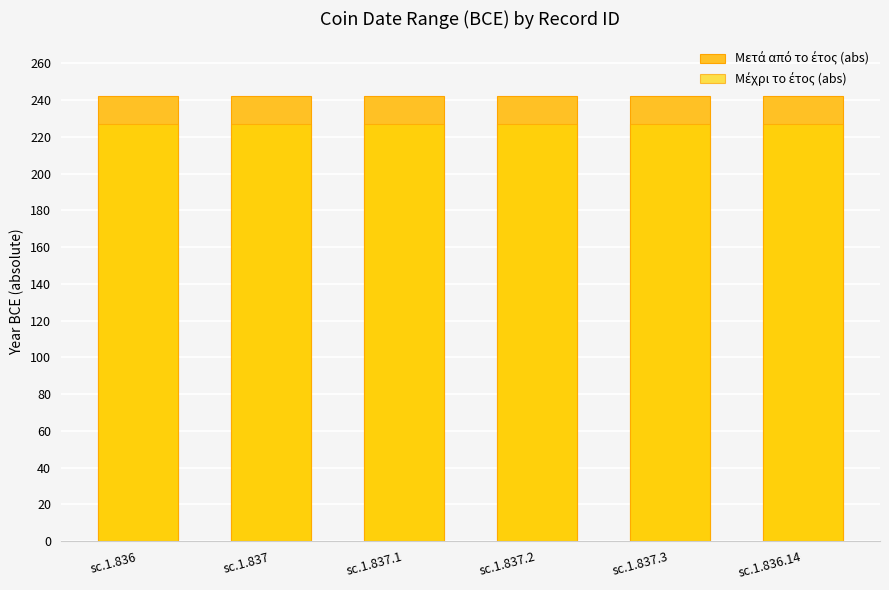

What is the approximate value of Μετά από το έτος (abs) at sc.1.837.1?

242